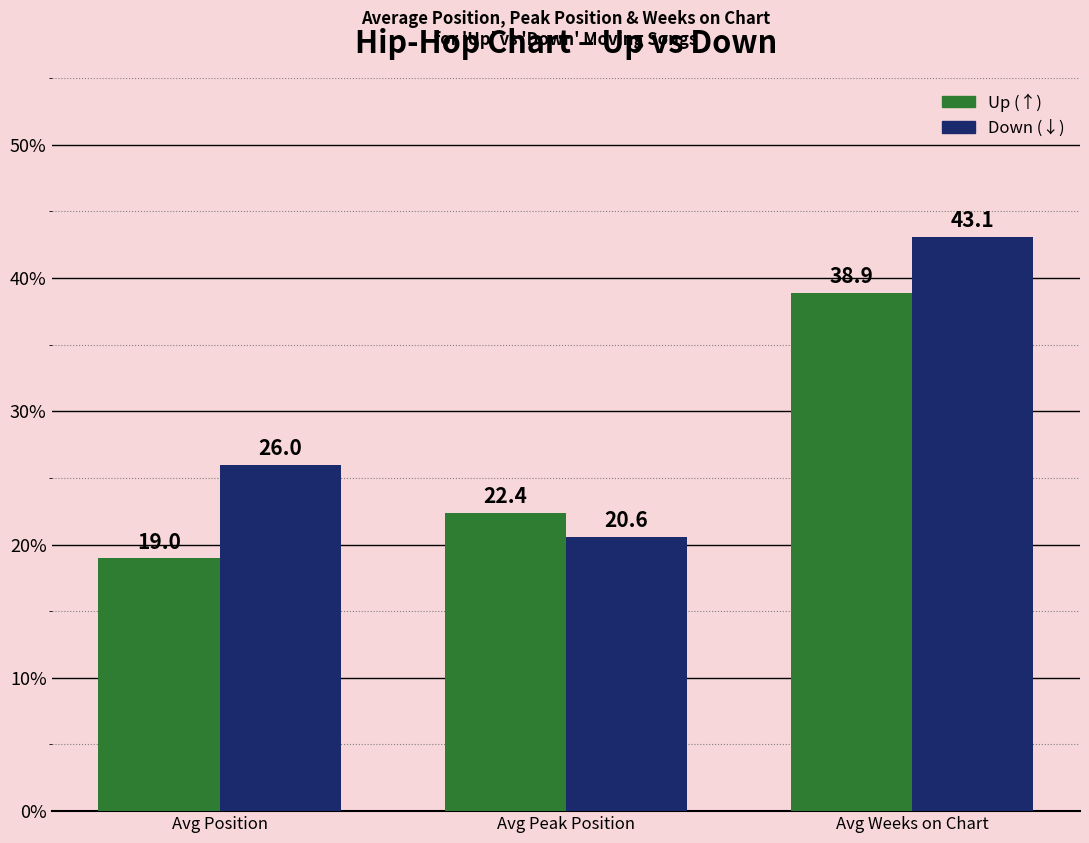

Count the number of categories in the chart.

3